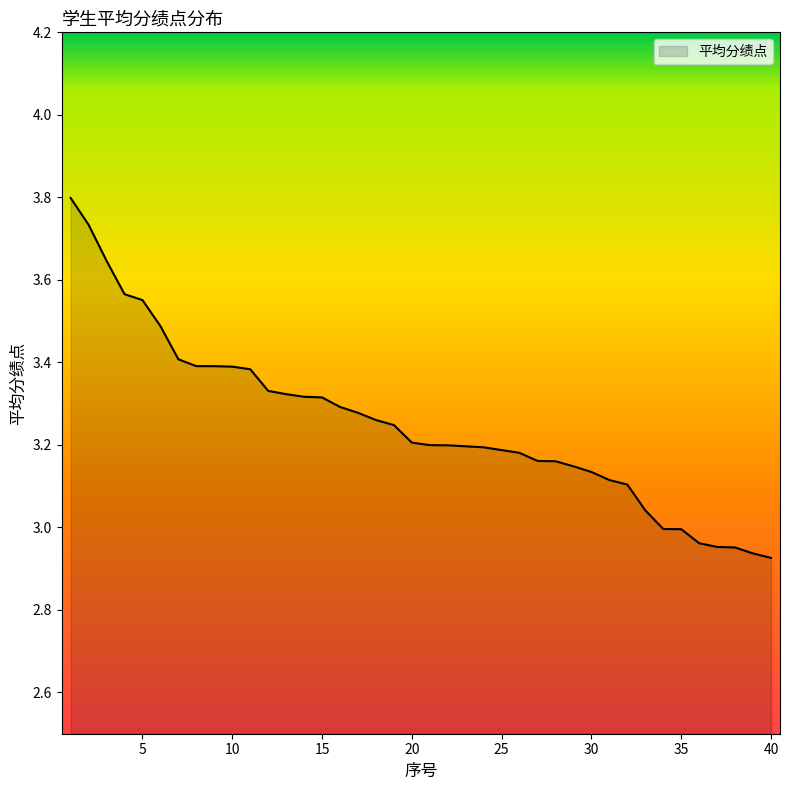

What is the maximum value shown in the chart?

3.8